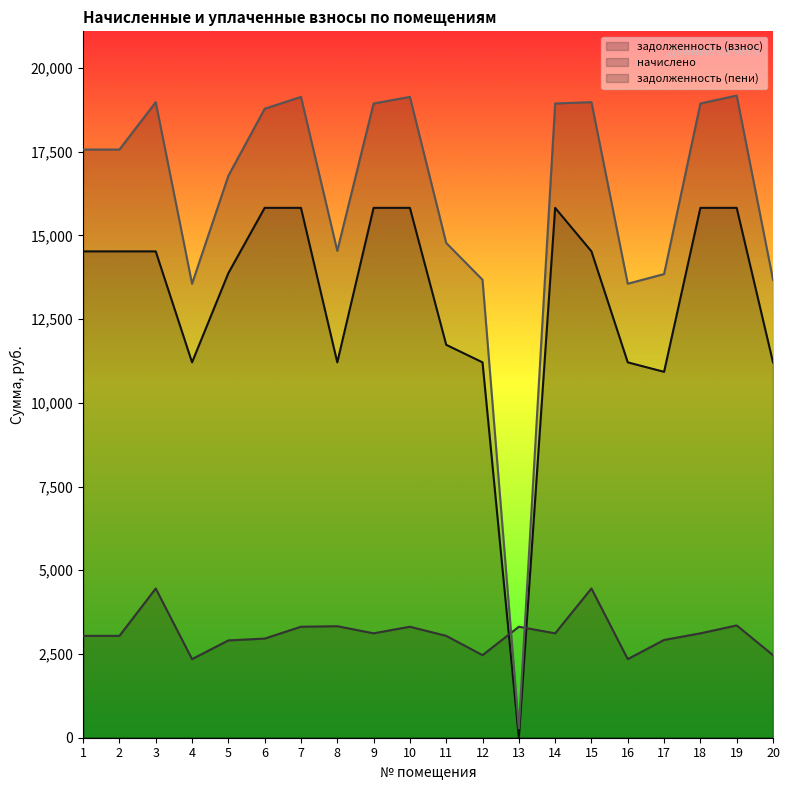

True or false: задолженность (пени) and задолженность (взнос) cross at least once.

False